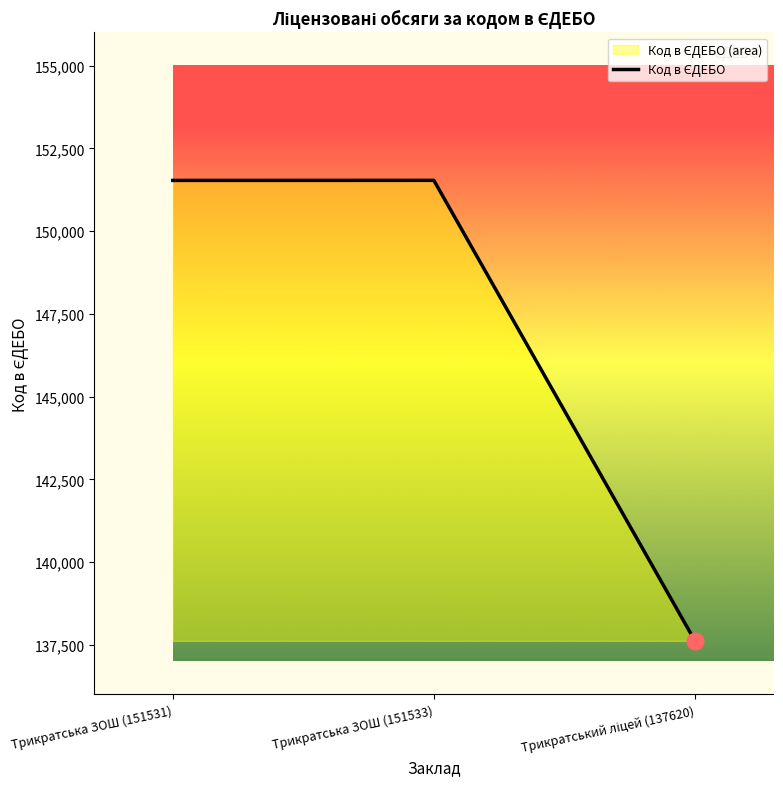

How many values exceed 151531?

1